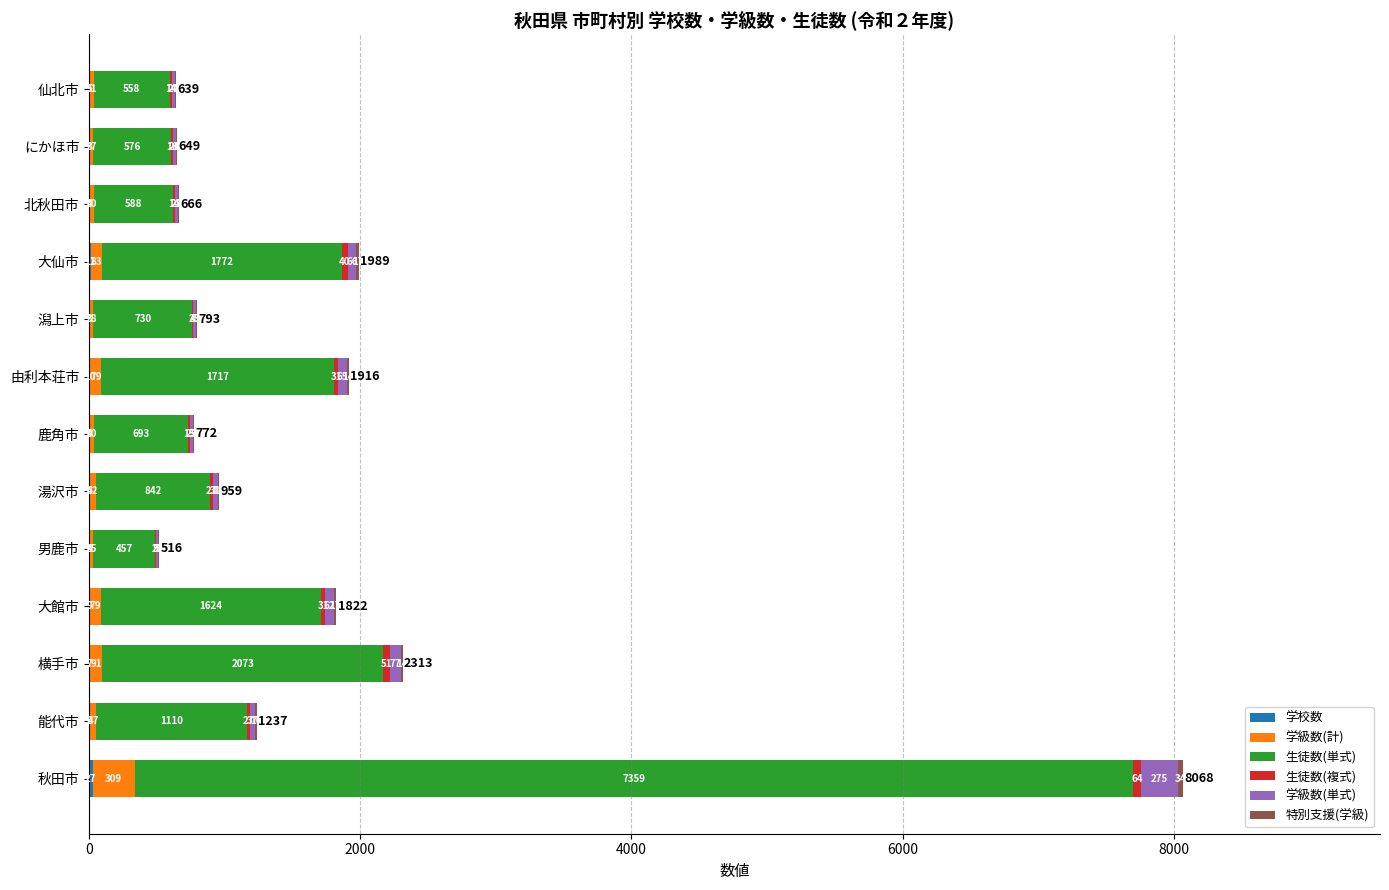

At which category is the sum across all series the highest?

秋田市